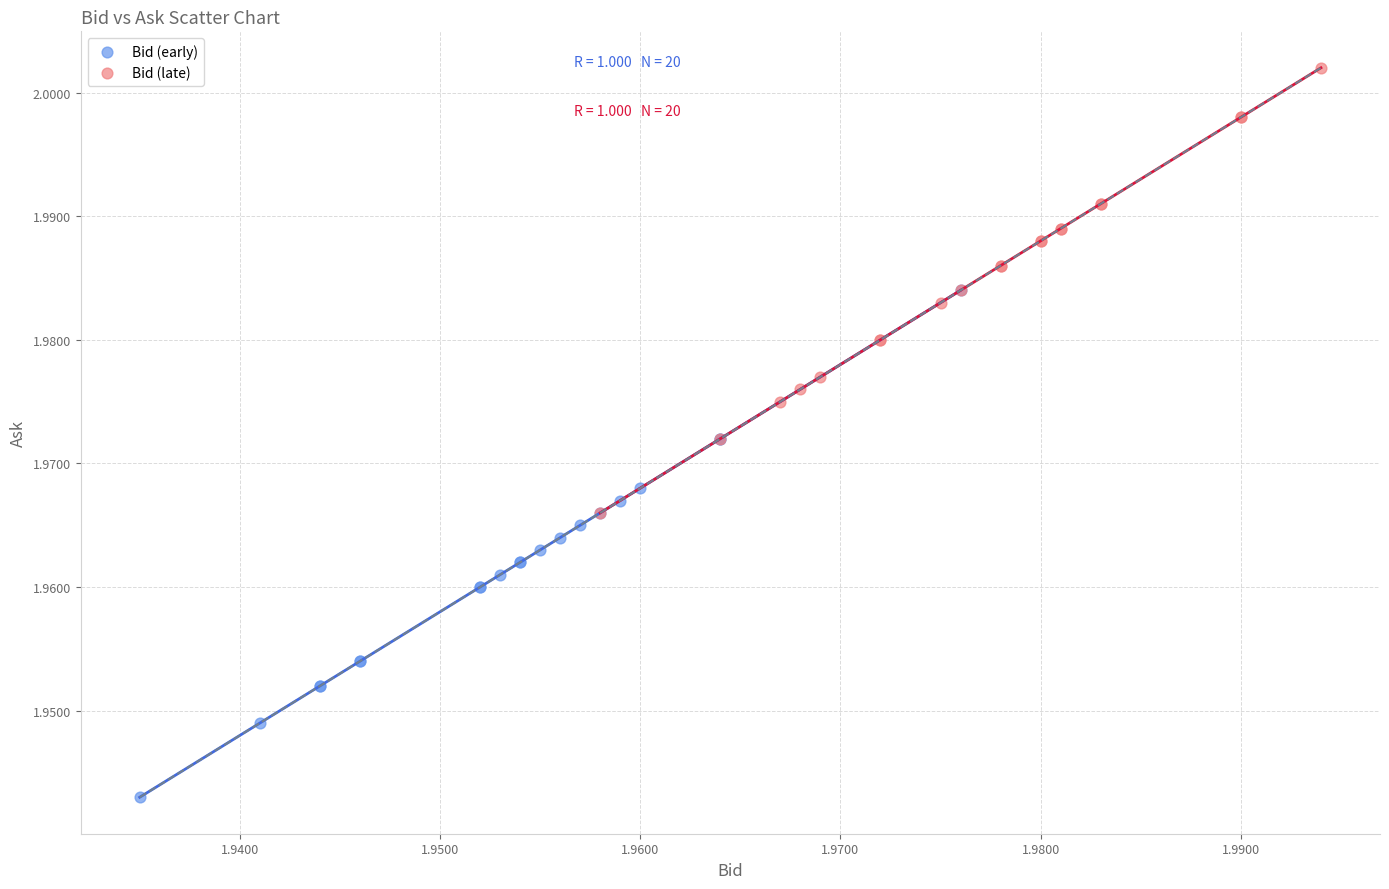

Which series reaches the minimum Y coordinate?

Bid (early)